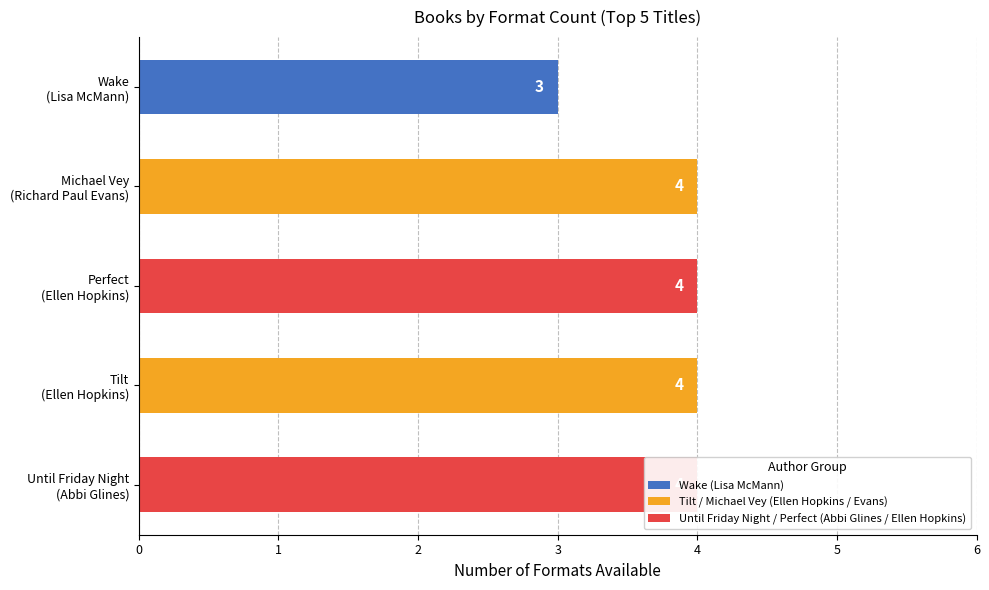

What is the sum of the values at Perfect (Ellen Hopkins) and Michael Vey (Richard Paul Evans)?

8